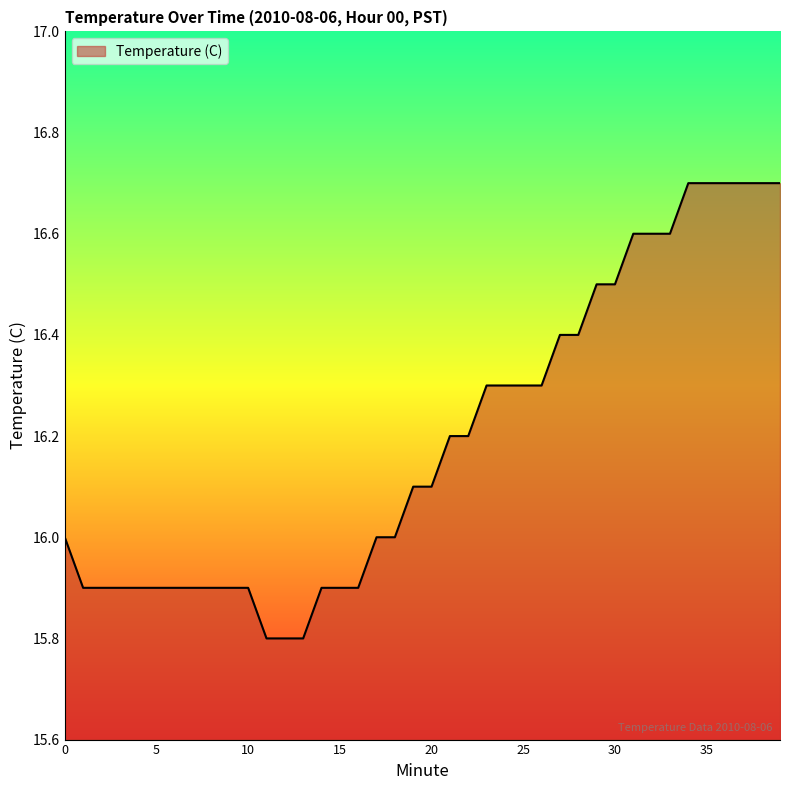

How many lines are shown in the chart?

1